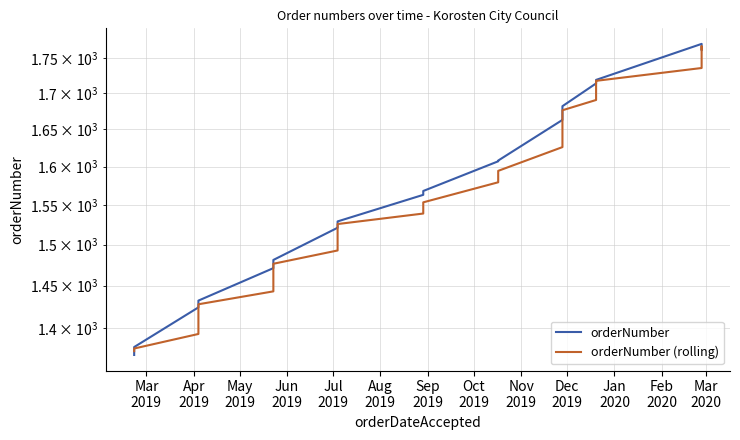

True or false: the data shows 1667 at 2019-11-28.

True